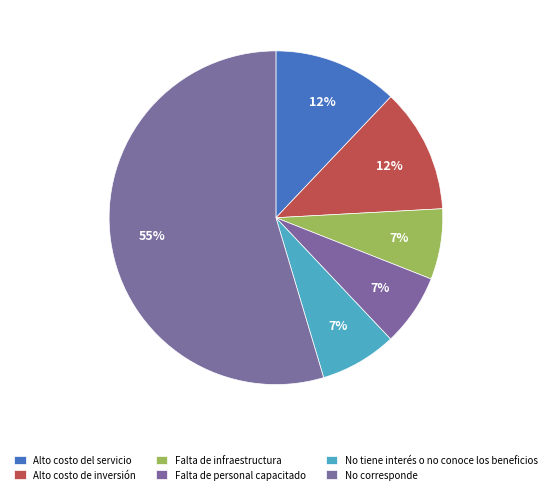

What portion of the pie excludes No corresponde?

45.4%